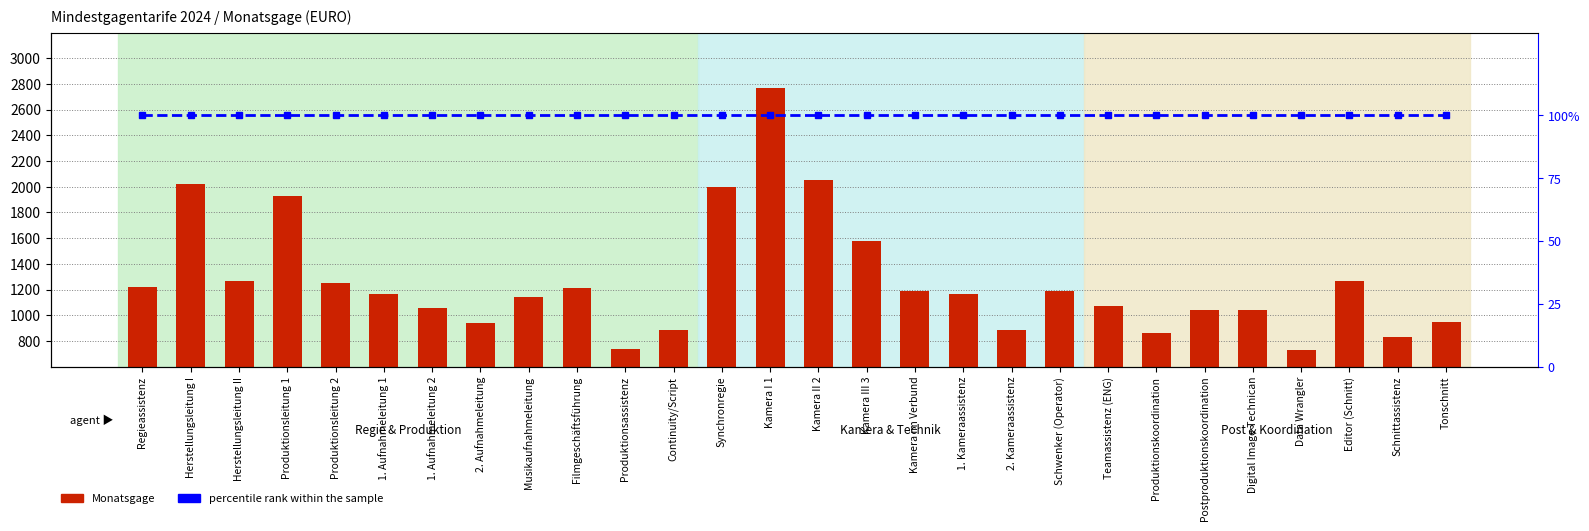

At how many categories does at least one series exceed 2061?

1